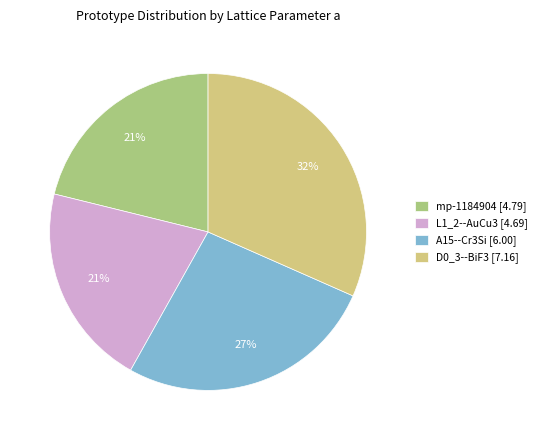

Between D0_3--BiF3 [7.16] and A15--Cr3Si [6.00], which is larger?

D0_3--BiF3 [7.16]